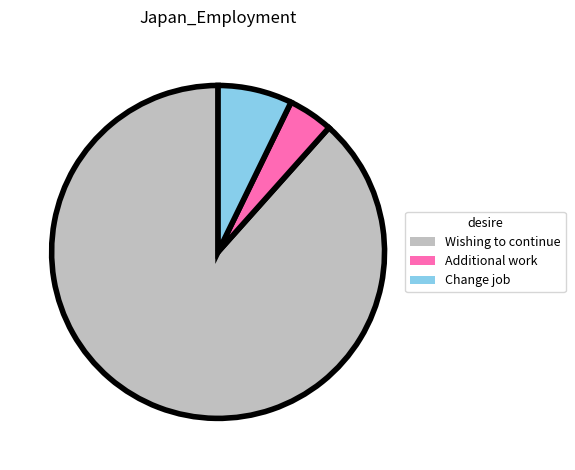

Which slice is the largest?

Wishing to continue